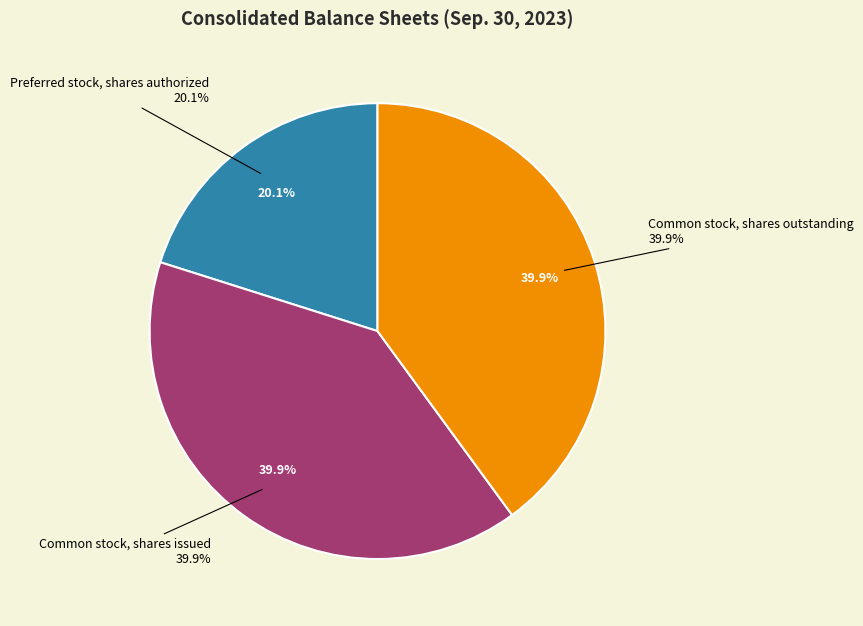

Do Preferred stock, shares authorized and Common stock, shares outstanding together represent more than half of the pie?

Yes